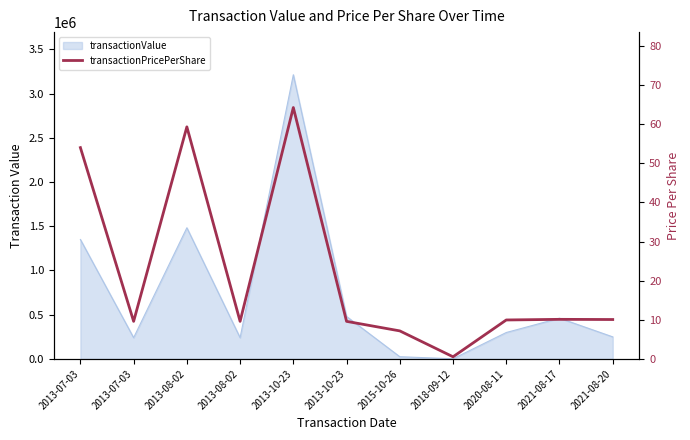

Is it true that the value at 2013-07-03 is 13.4?

False